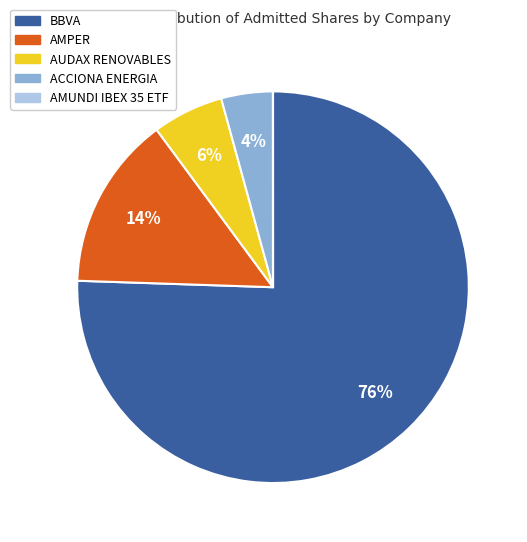

Which category has the biggest portion of the pie?

BBVA